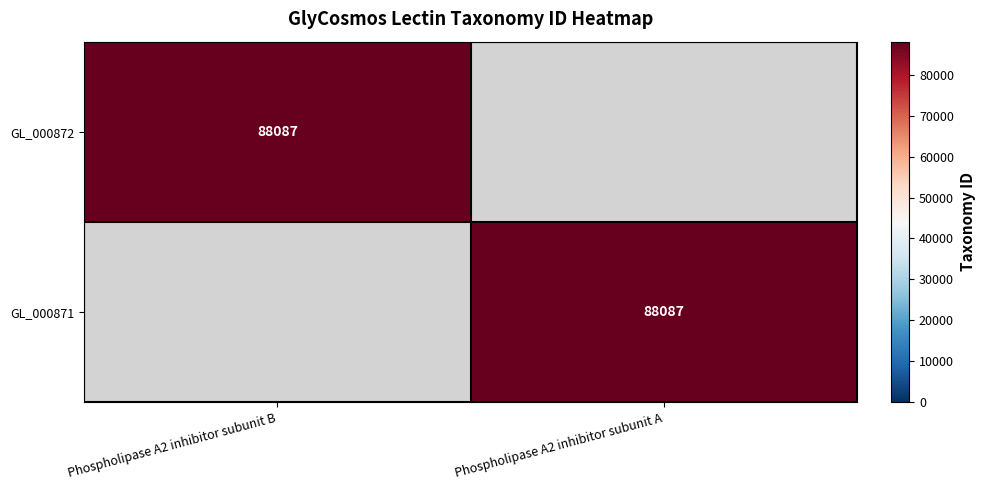

The GL_000871 series shows 27860 at Phospholipase A2 inhibitor subunit A. True or false?

False